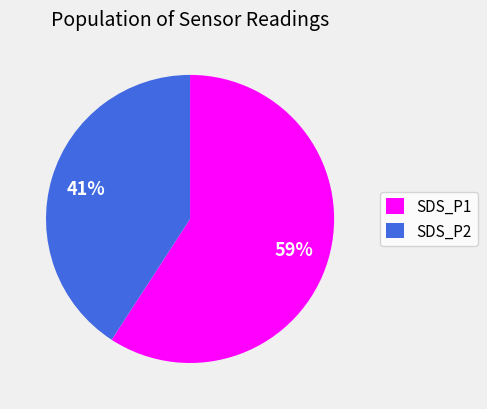

Which category has the biggest portion of the pie?

SDS_P1